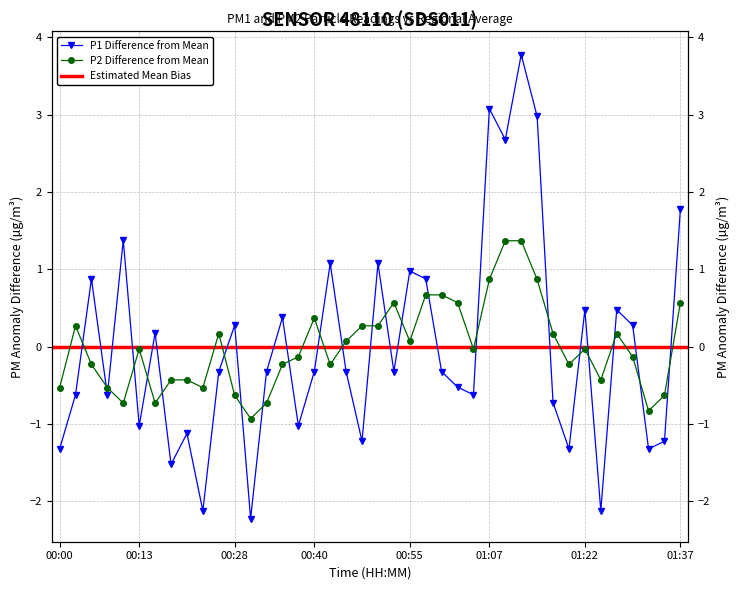

What is the difference between the highest and lowest values at 00:18?

1.1